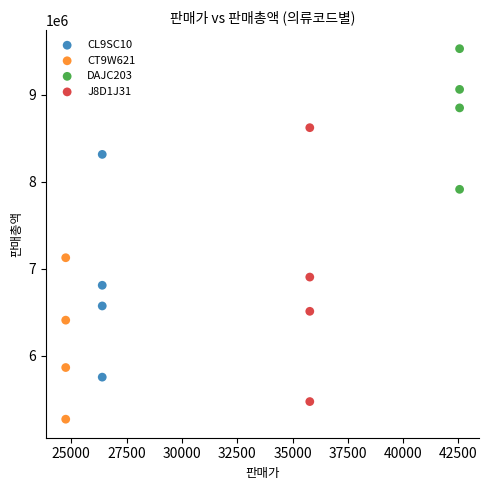

Which series contains the highest Y value?

DAJC203